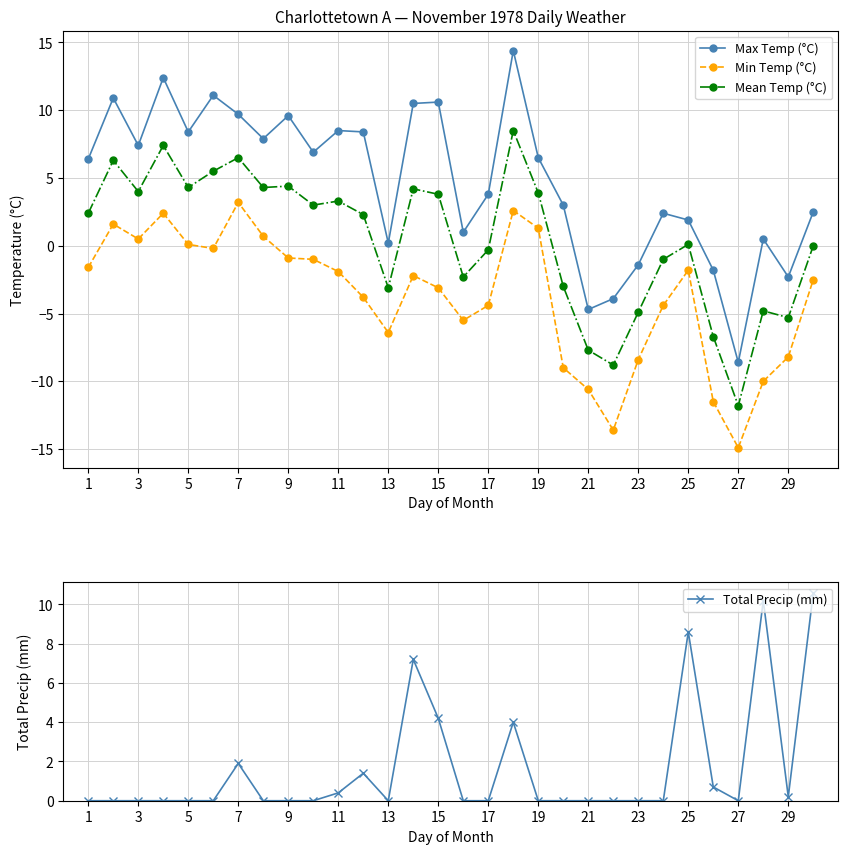

What is the difference between the maximum and second lowest values in the Total Precip (mm) series?

10.6